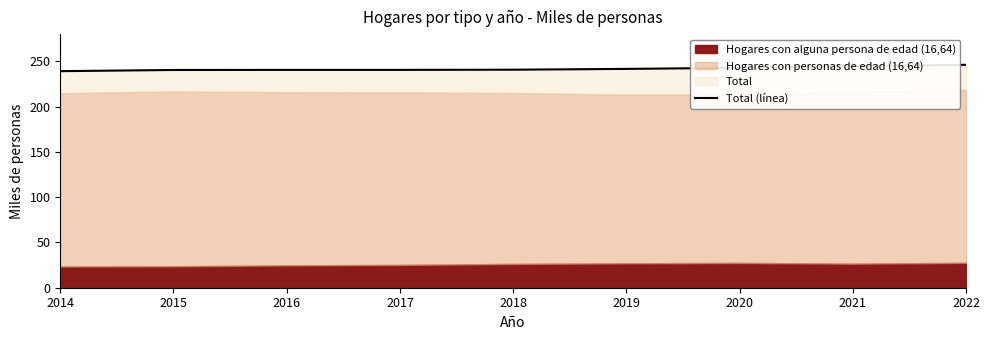

Where is the data nearest to the value 242?

2019